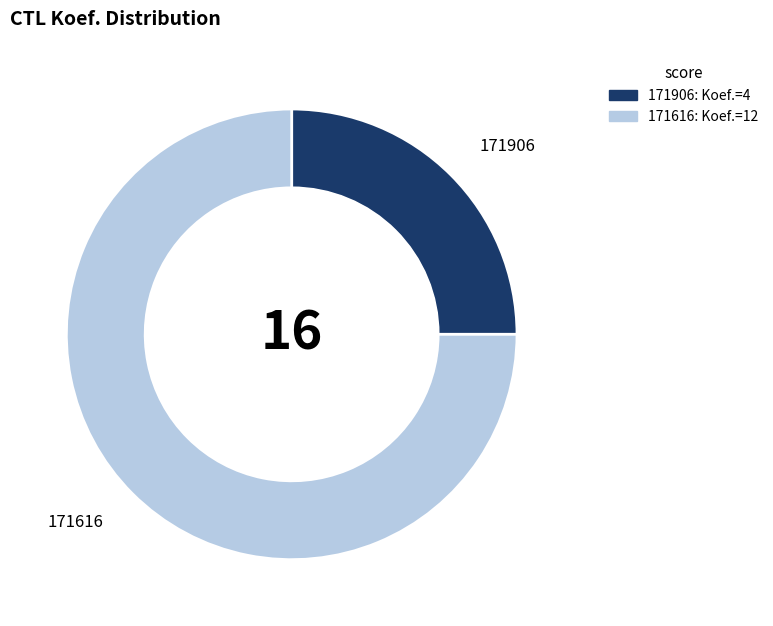

Which has a higher value, 171906 or 171616?

171616